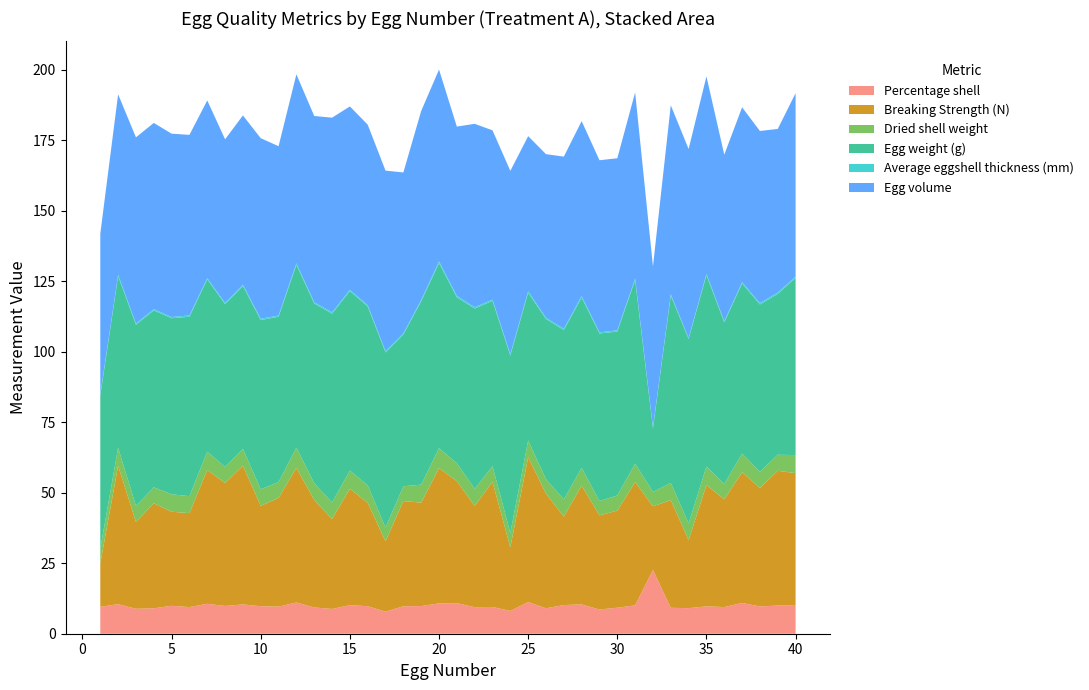

Reading right to left, list all the values displayed in this chart.

Percentage shell: 10.2	10.0	9.7	10.9	9.5	9.7	9.1	9.2	22.6	10.1	9.2	8.6	10.4	10.2	9.0	11.2	8.1	9.5	9.4	10.9	10.8	9.8	9.7	7.8	9.8	10.1	8.8	9.3	11.1	9.6	9.7	10.4	9.8	10.6	9.4	9.9	9.0	8.8	10.5	9.5
Breaking Strength (N): 46.8	47.8	42.0	46.4	38.2	43.0	24.1	38.2	22.5	43.7	34.4	33.4	42.1	31.4	40.6	51.4	22.5	44.3	35.9	43.2	48.0	36.7	37.3	24.9	36.6	41.3	31.9	38.1	47.7	38.5	35.6	49.1	43.6	47.4	33.3	33.3	37.2	30.8	49.0	15.4
Dried shell weight: 6.4	5.7	5.7	6.6	5.4	6.6	5.9	6.1	5.1	6.5	5.4	5.1	6.3	6.1	5.1	5.9	5.1	5.6	6.0	6.4	7.1	6.4	5.2	4.9	6.2	6.4	5.9	5.9	7.2	5.6	5.8	6.0	5.7	6.5	6.0	6.2	5.7	5.7	6.4	5.2
Egg weight (g): 62.8	57.0	59.3	60.3	57.3	67.8	65.4	66.4	22.5	65.1	58.1	59.4	60.4	60.0	56.8	52.4	62.9	58.6	63.9	58.8	65.6	65.0	53.8	62.1	63.4	63.6	66.9	63.7	64.8	58.6	60.0	57.7	57.7	61.1	63.6	62.4	62.7	64.2	60.9	54.3
Average eggshell thickness (mm): 0.5	0.5	0.5	0.5	0.4	0.5	0.3	0.5	0.4	0.5	0.4	0.4	0.5	0.5	0.5	0.5	0.5	0.5	0.5	0.5	0.6	0.5	0.4	0.4	0.5	0.5	0.5	0.5	0.5	0.5	0.5	0.5	0.5	0.4	0.5	0.4	0.5	0.4	0.4	0.4
Egg volume: 65.0	58.0	61.0	62.0	59.0	70.0	67.0	67.0	57.0	66.0	61.0	61.0	62.0	61.0	58.0	55.0	65.0	60.0	65.0	60.0	68.0	67.0	57.0	64.0	64.0	65.0	69.0	66.0	67.0	60.0	64.0	60.0	58.0	63.0	64.0	65.0	66.0	66.0	64.0	57.0